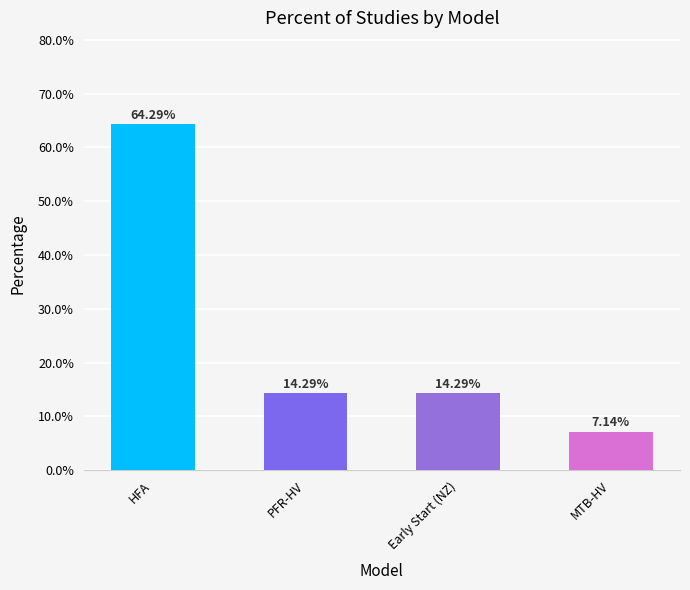

What is the average value?

25.0